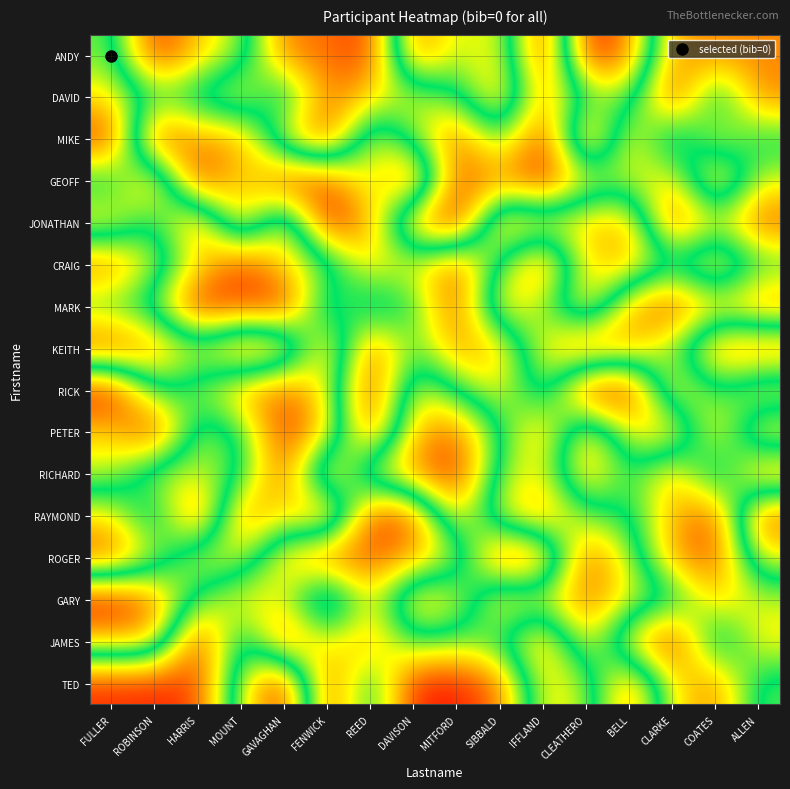

What is the spread (max minus min) of values at FULLER?

0.9